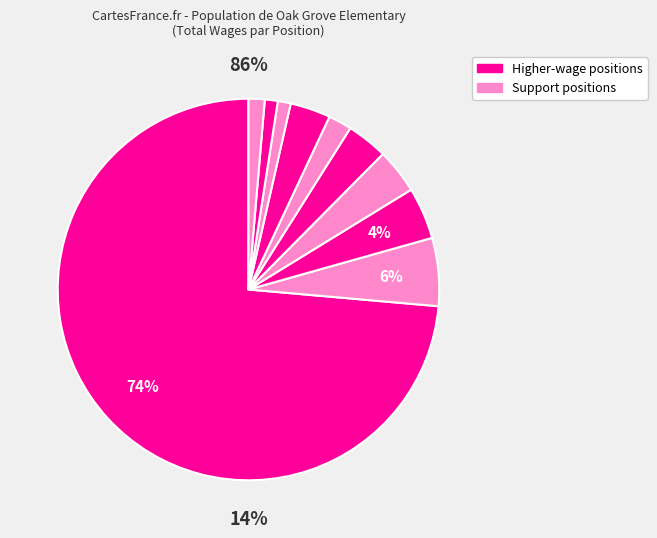

Count the number of slices in the pie.

10